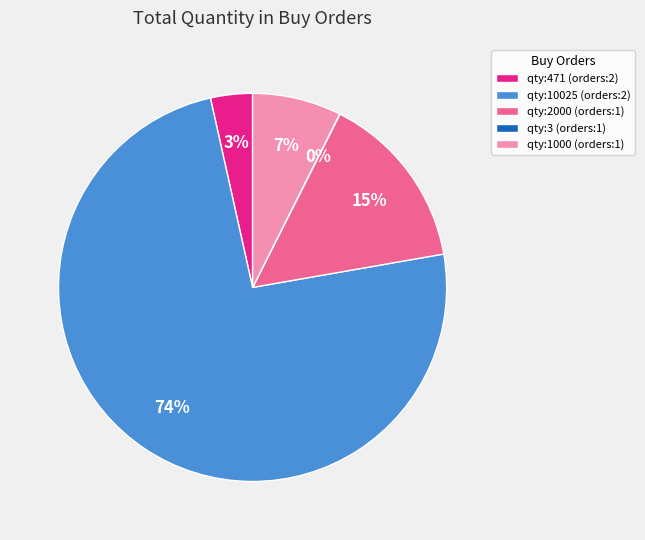

Which slice is the largest?

qty:10025 (orders:2)